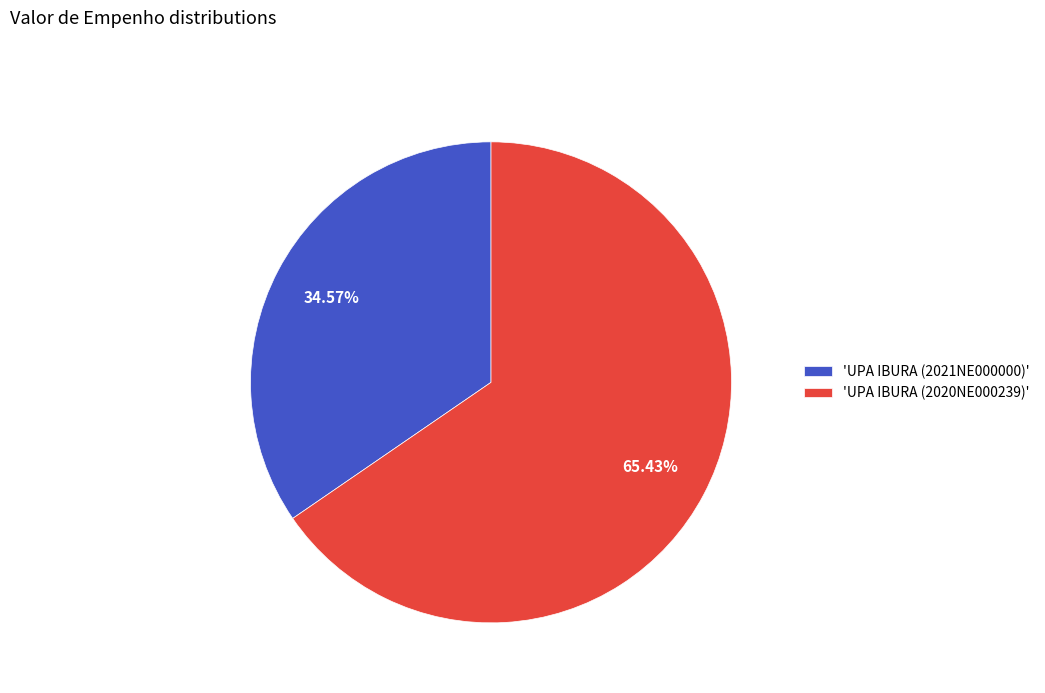

How many slices are in this pie chart?

2